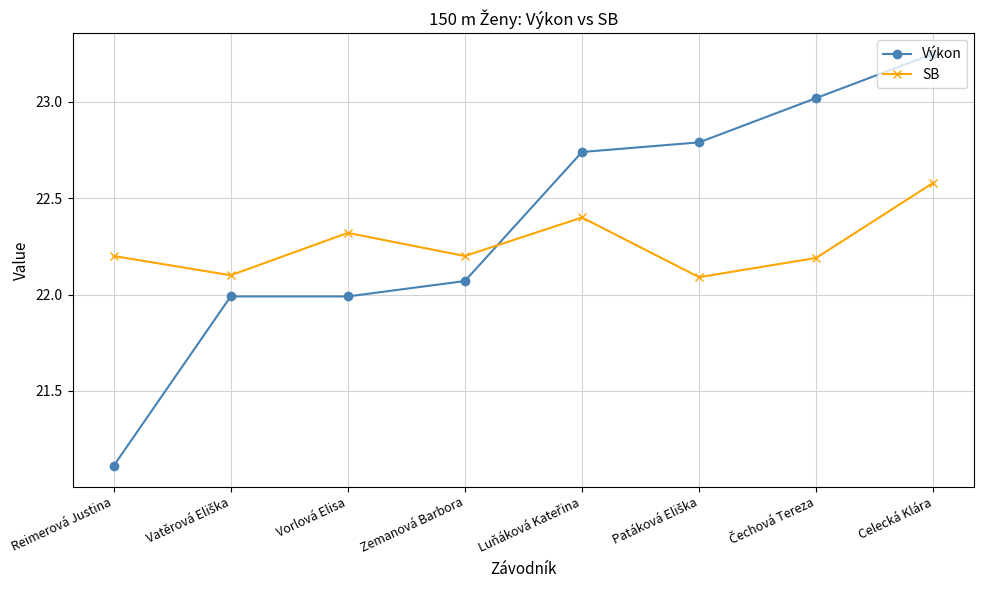

Which series has the largest total across all categories?

Výkon